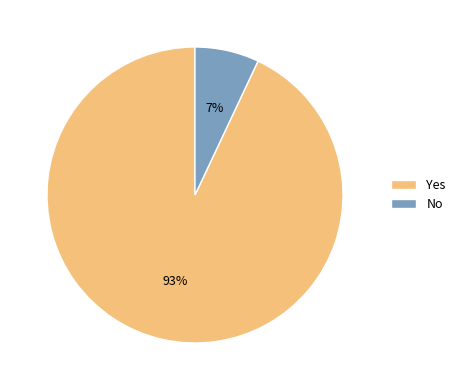

What percentage is the No slice, to the nearest percent?

7%